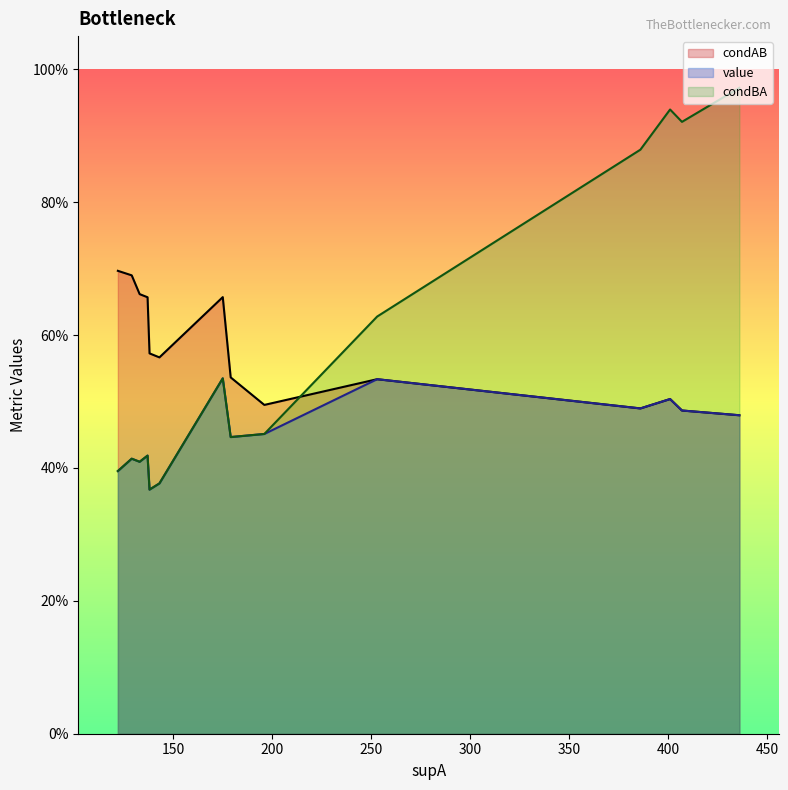

Reading right to left, list all the values displayed in this chart.

condAB: 138=0.6	143=0.6	122=0.7	122=0.7	133=0.7	129=0.7	137=0.7	179=0.5	196=0.5	436=0.5	407=0.5	386=0.5	401=0.5	253=0.5	175=0.7
value: 138=0.4	143=0.4	122=0.4	122=0.4	133=0.4	129=0.4	137=0.4	179=0.4	196=0.5	436=0.5	407=0.5	386=0.5	401=0.5	253=0.5	175=0.5
condBA: 138=0.4	143=0.4	122=0.4	122=0.4	133=0.4	129=0.4	137=0.4	179=0.4	196=0.5	436=1.0	407=0.9	386=0.9	401=0.9	253=0.6	175=0.5